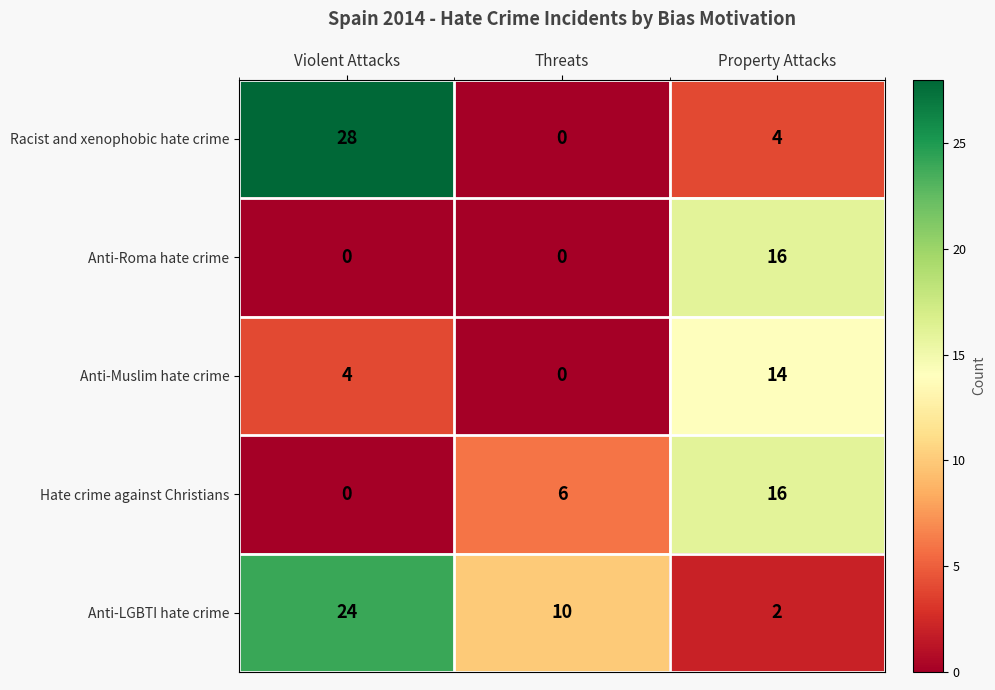

The Hate crime against Christians series shows 6 at Threats. True or false?

True